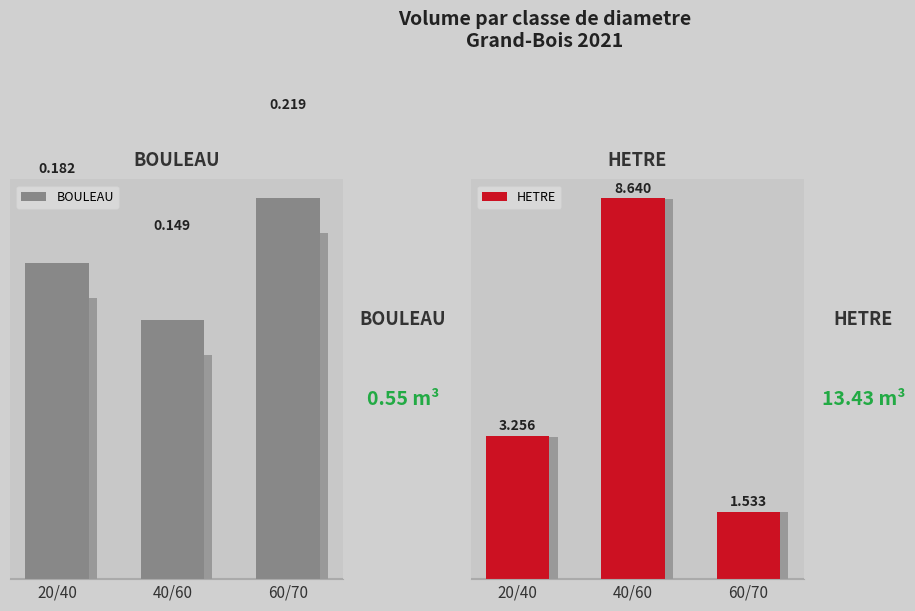

Which series has the widest spread of values?

HETRE